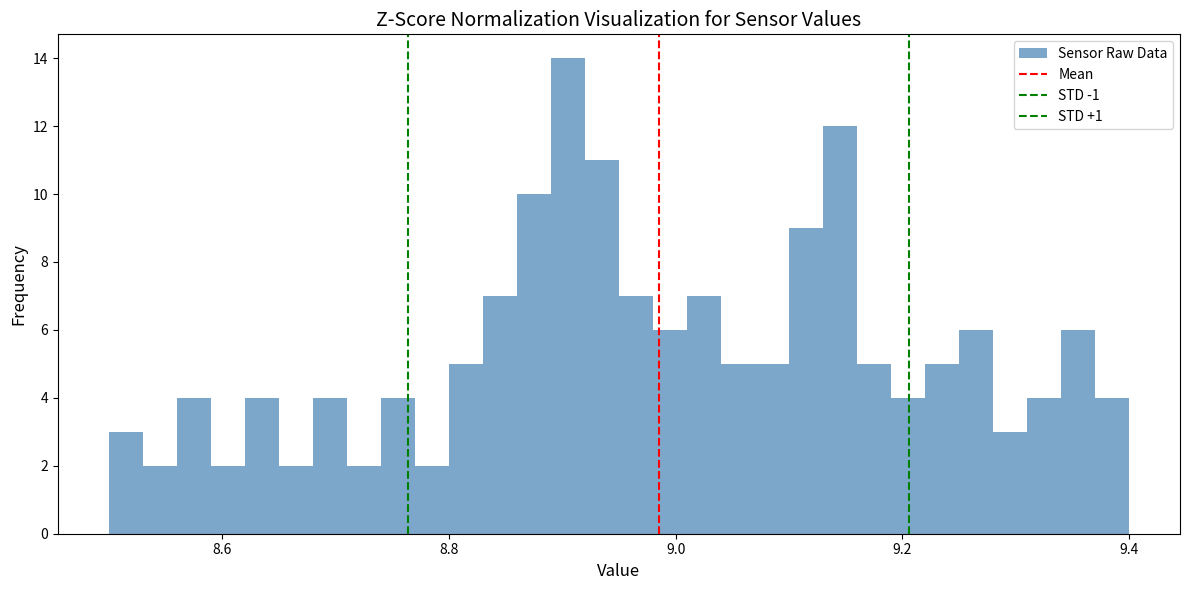

Around what value on the x-axis is the tallest bar? Give the approximate position of its centre, as read against the axis.

8.90